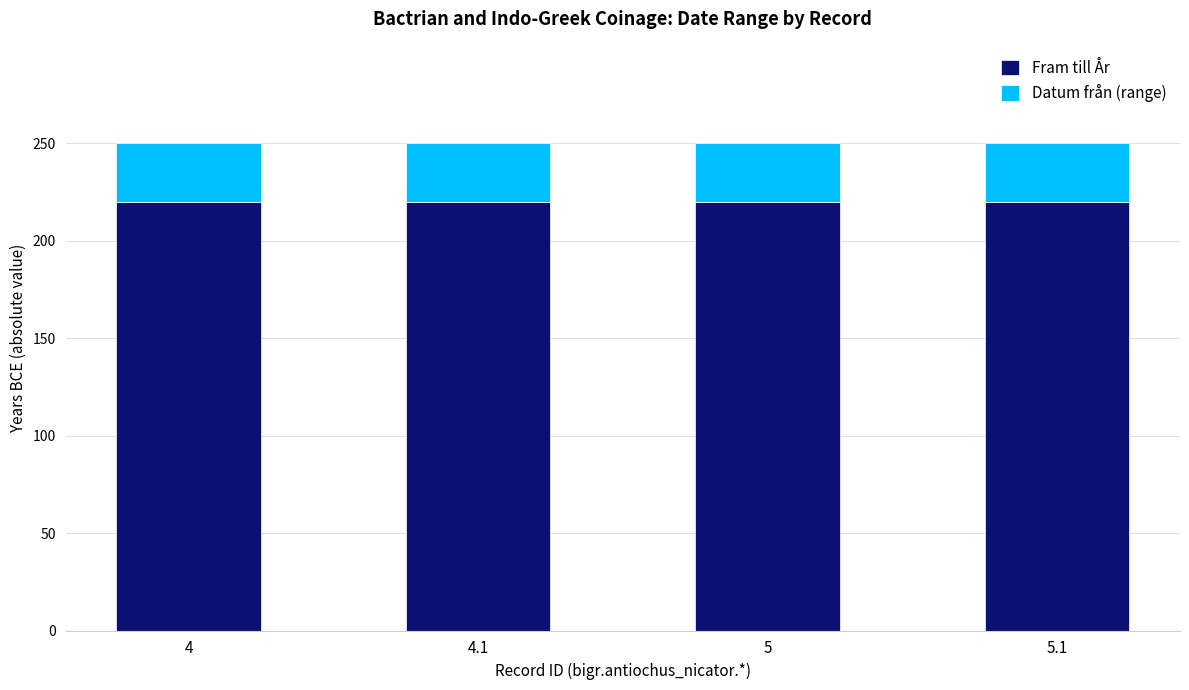

What is the sum of all Fram till År values?

880